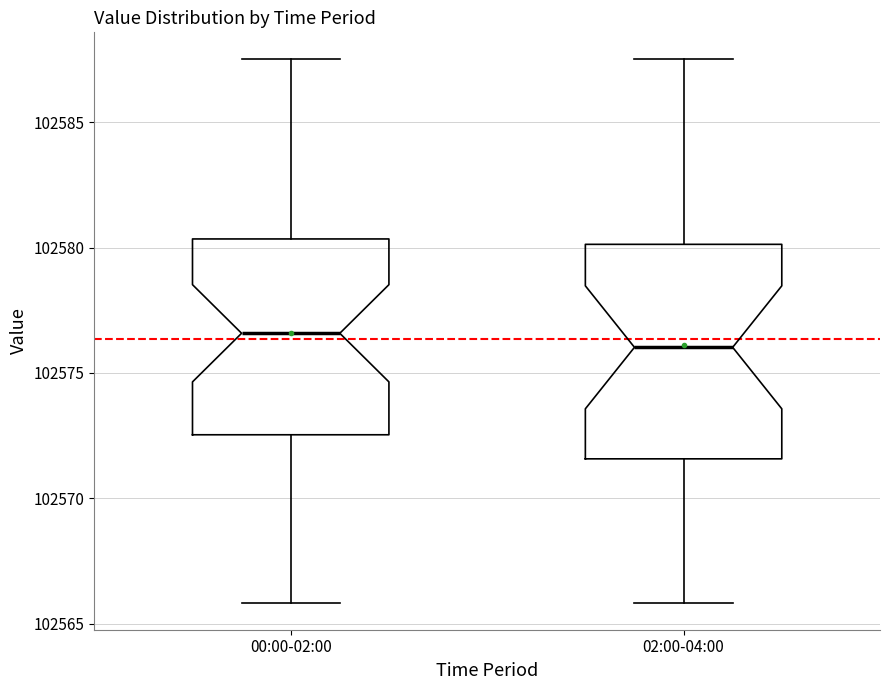

Comparing the boxes themselves (not the whiskers), which one is the tallest?

02:00-04:00